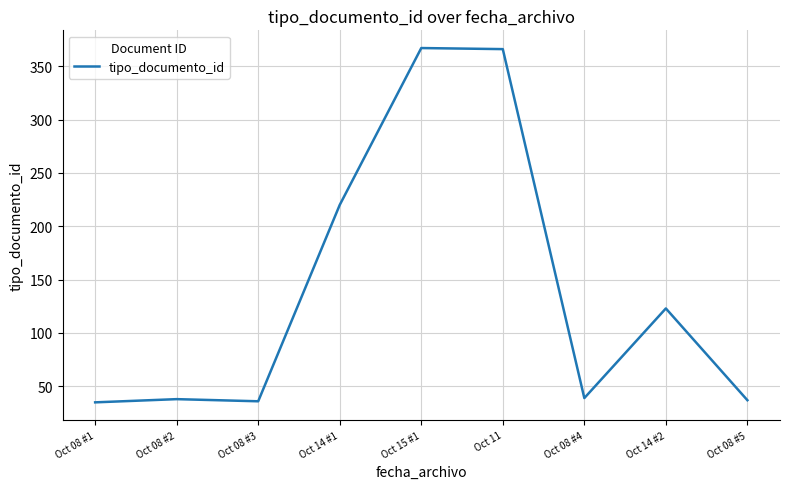

At which label is the value closest to 201?

Oct 14 #1